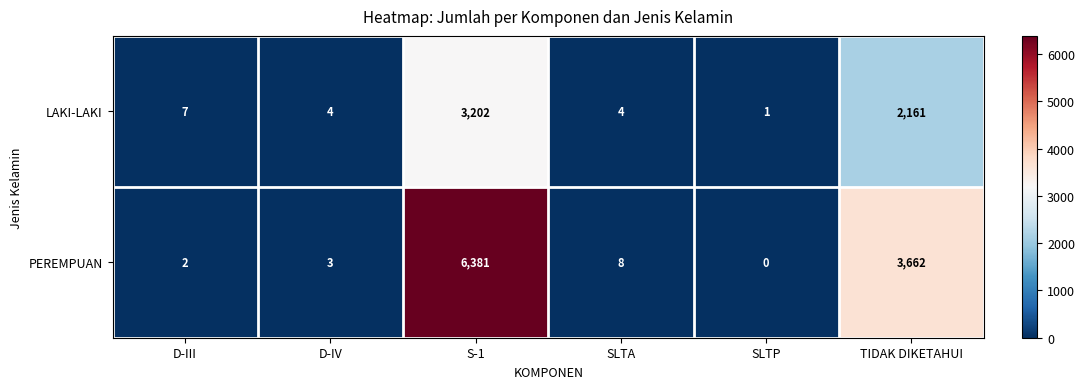

At TIDAK DIKETAHUI, list the series in order from smallest to largest.

LAKI-LAKI, PEREMPUAN